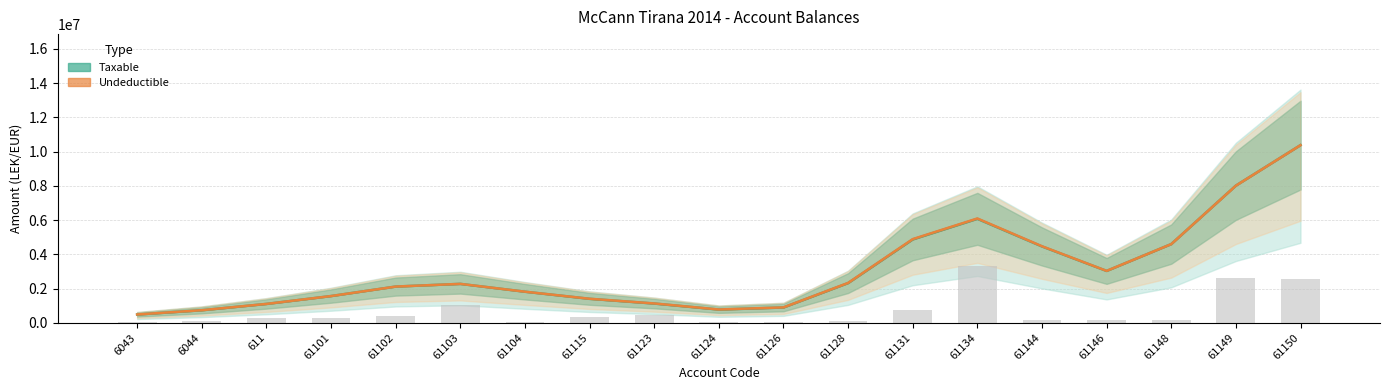

What is the sum of all values?

12879750.7